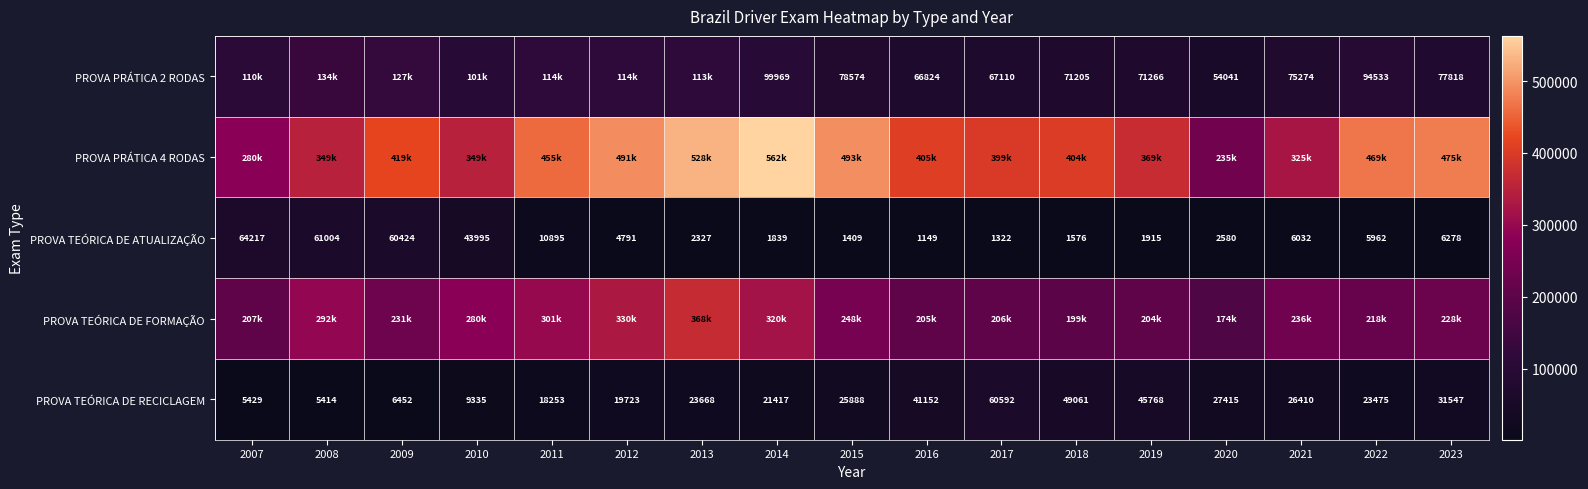

The value of PROVA TEÓRICA DE ATUALIZAÇÃO at 2009 is 60424. True or false?

True